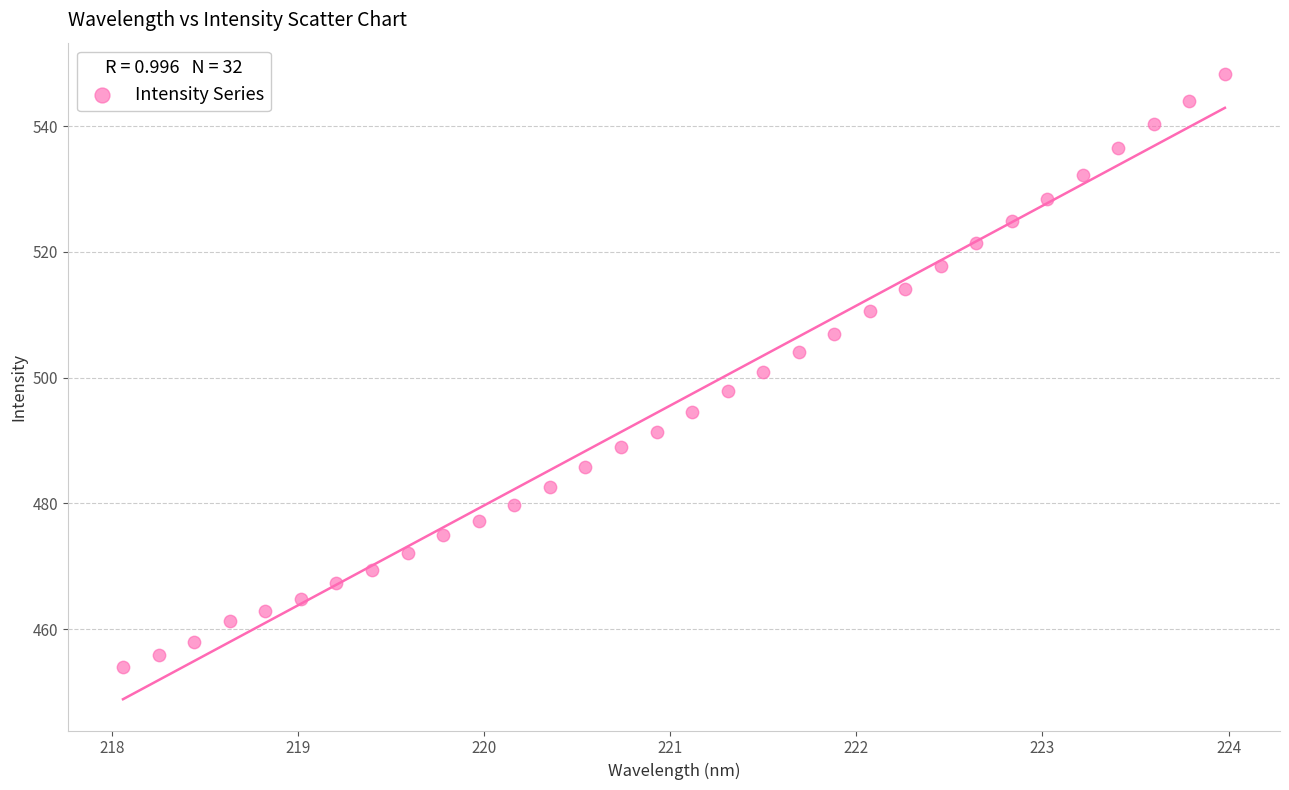

What is the range of Y values (max minus min)?

94.3